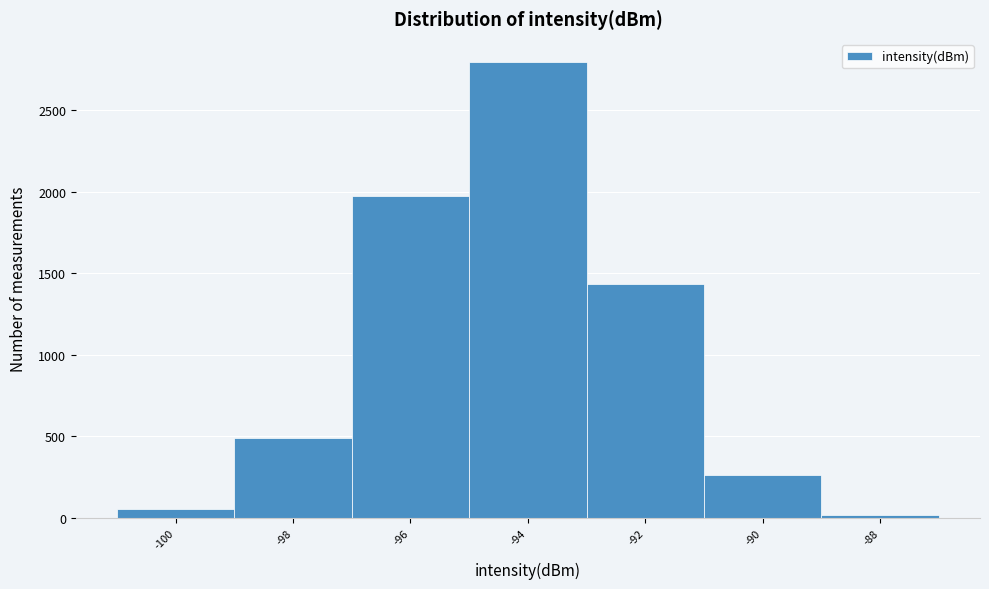

Reading left to right, transcribe all the data shown in this chart.

-100=55	-98=492	-96=1975	-94=2795	-92=1433	-90=265	-88=21